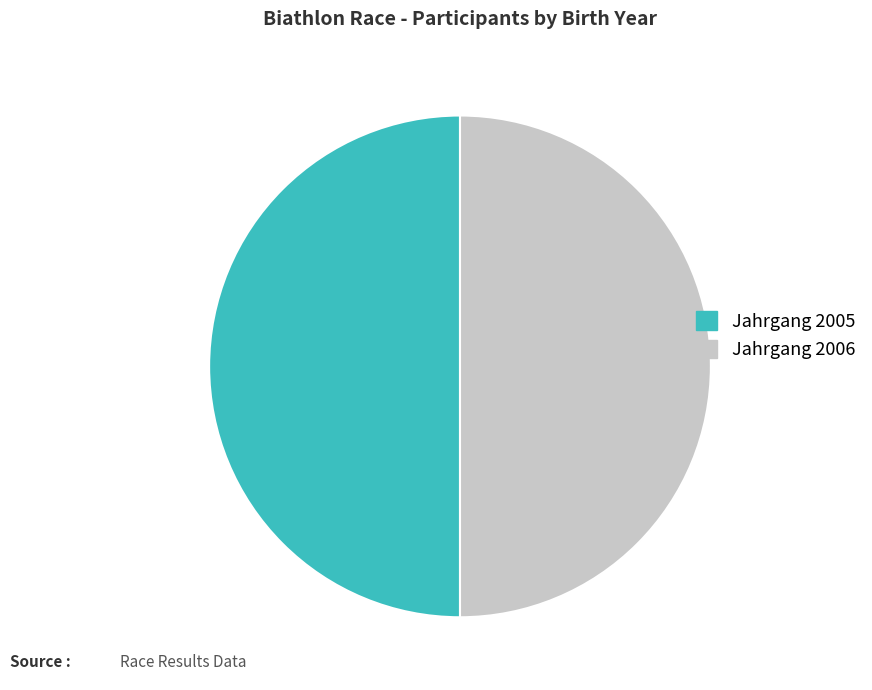

What is the ratio of the value at Jahrgang 2006 to the value at Jahrgang 2005?

1.0